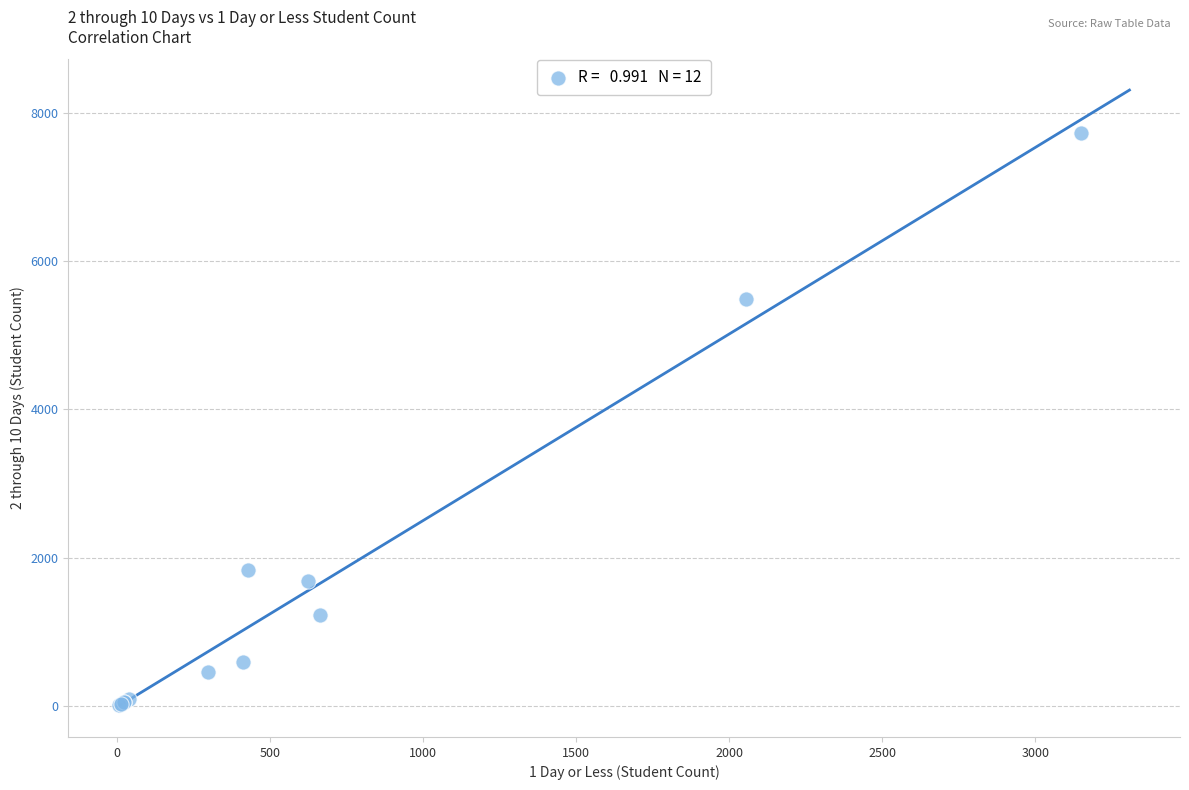

What Y value in the scatter plot is closest to 3868?

5493